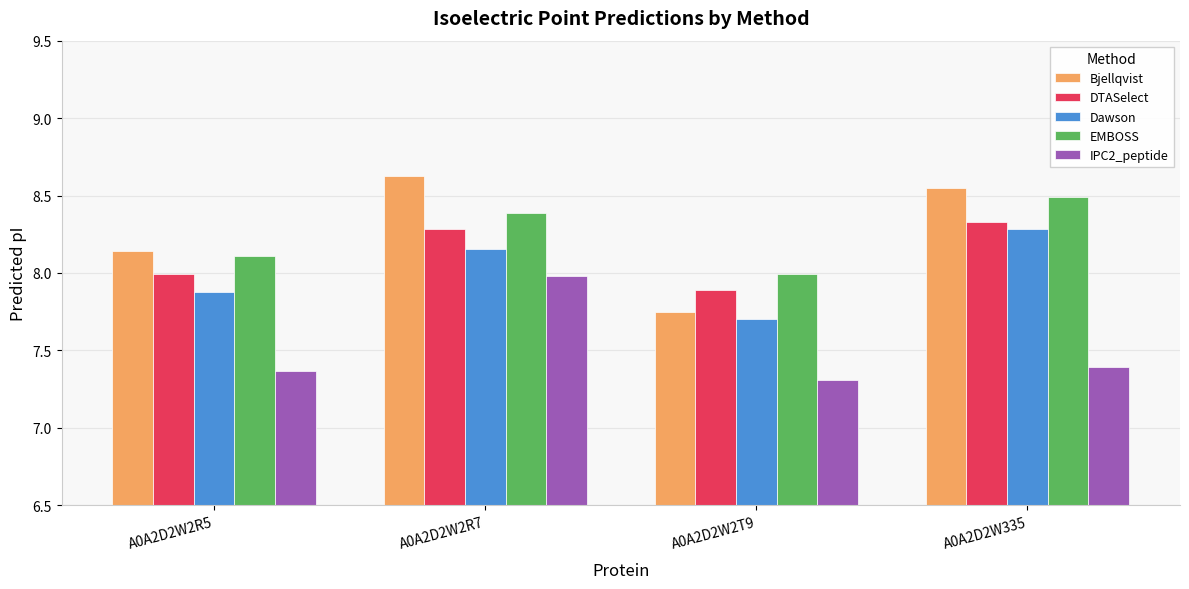

Which series has the largest range (max minus min)?

Bjellqvist